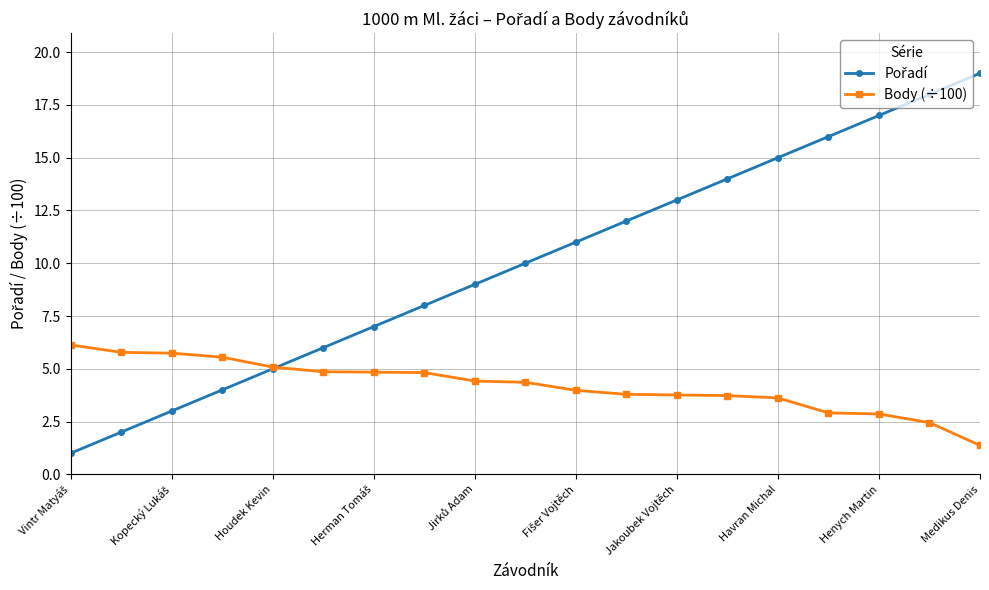

Count the number of data series in this chart.

2